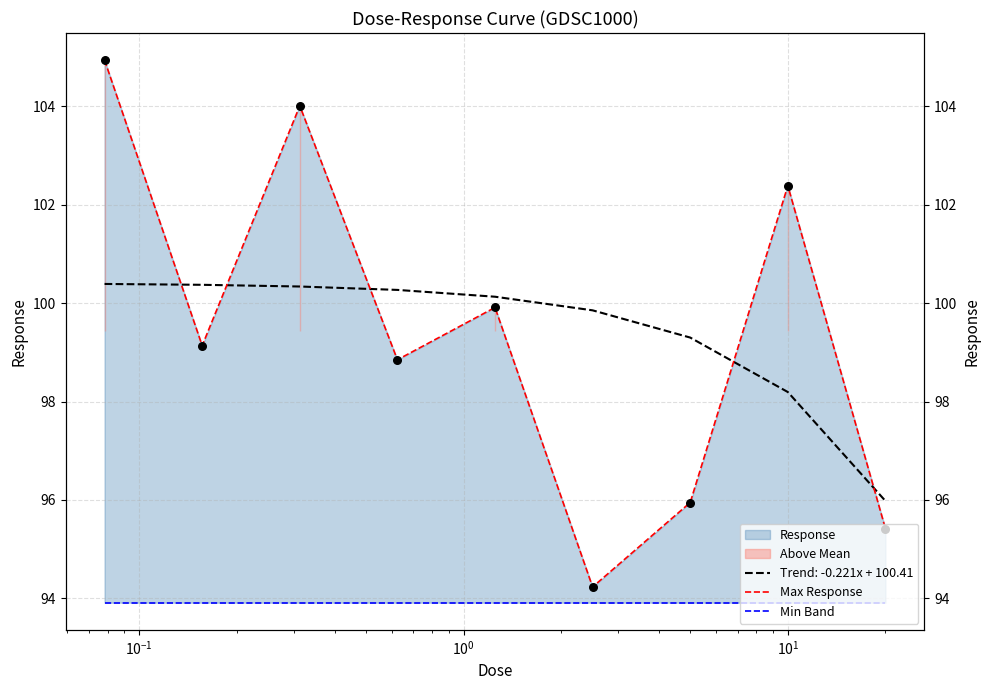

Which series reaches the maximum Y coordinate?

Max Response